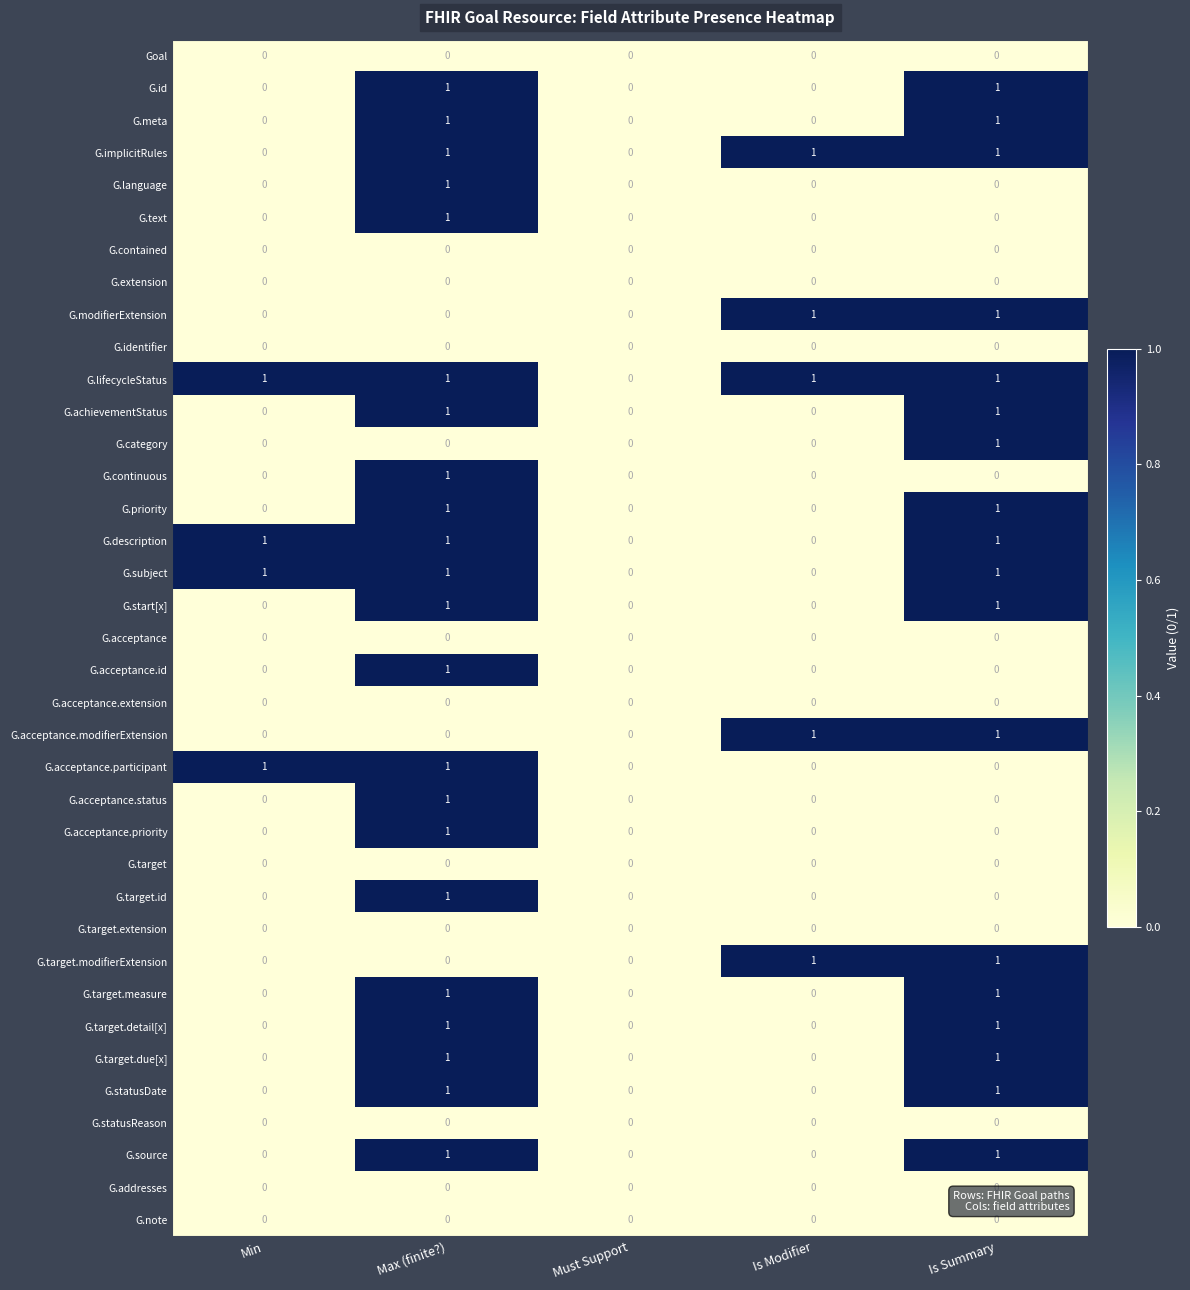

What is the total value across all series at Is Modifier?

5